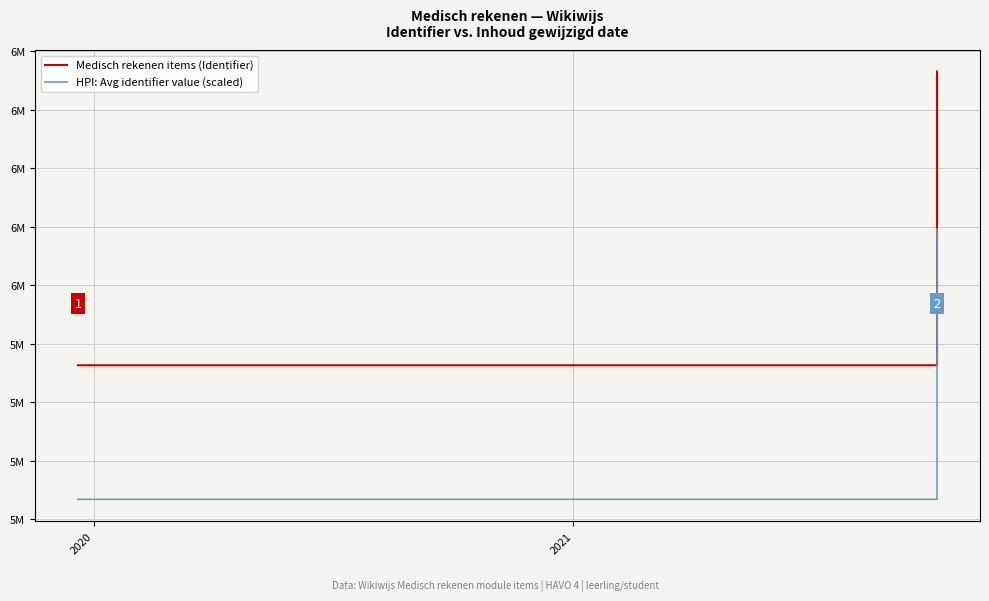

List the series in order of their peak value, highest first.

Medisch rekenen items (Identifier), HPI: Avg identifier value (scaled)